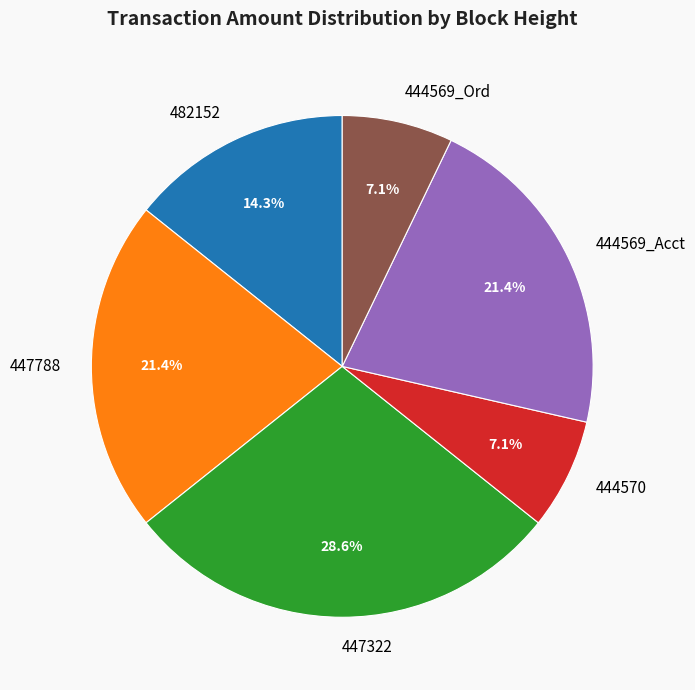

Which category has the biggest portion of the pie?

447322